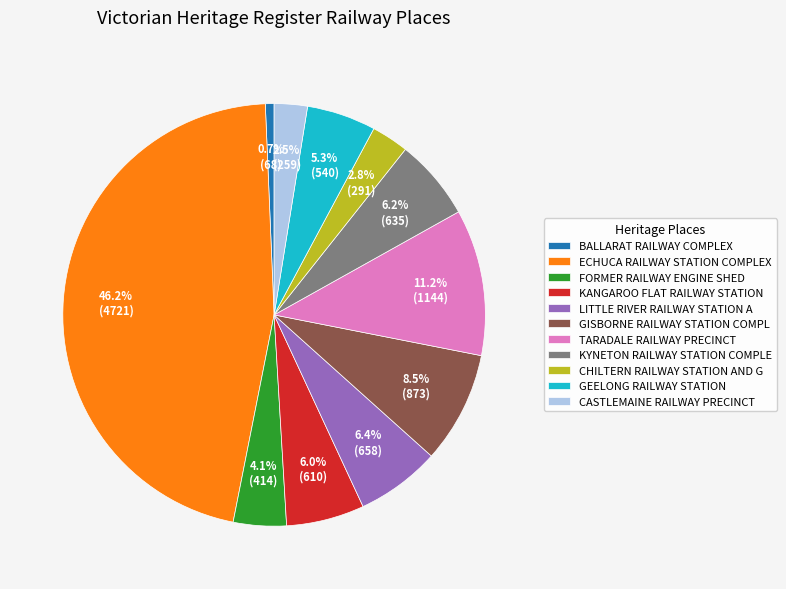

Do KANGAROO FLAT RAILWAY STATION and CASTLEMAINE RAILWAY PRECINCT together represent more than half of the pie?

No